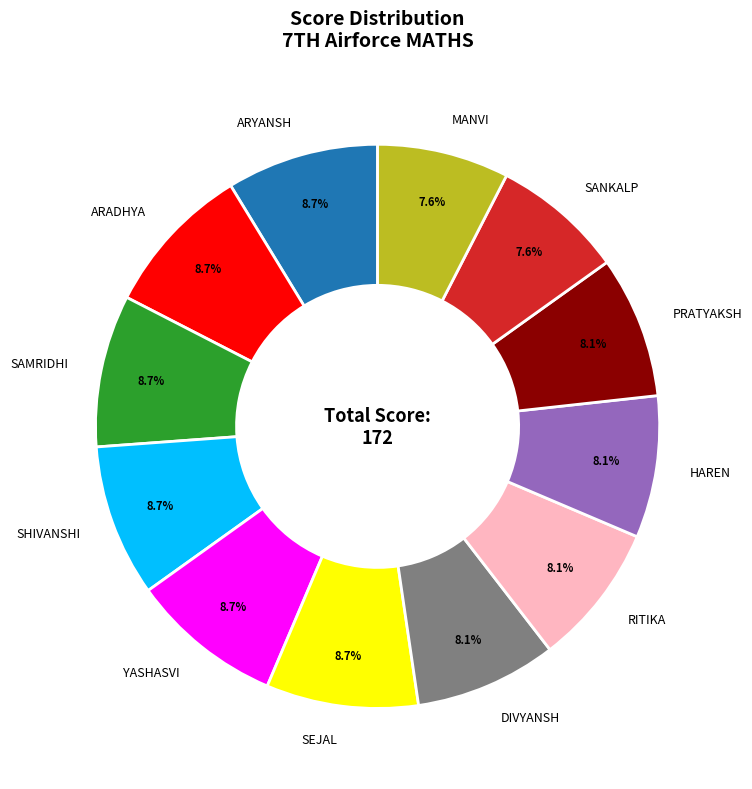

How many slices are in this pie chart?

12